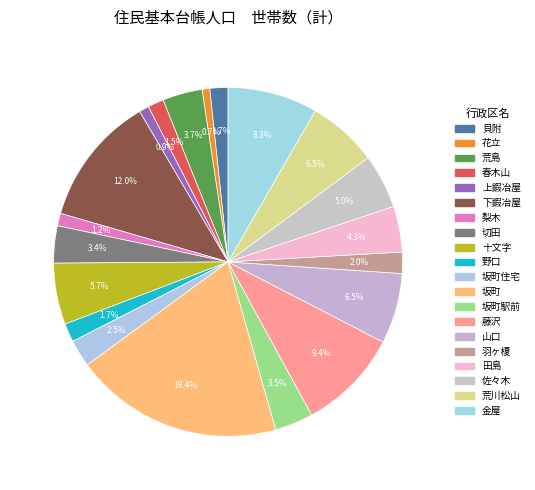

How many segments does this pie chart have?

20